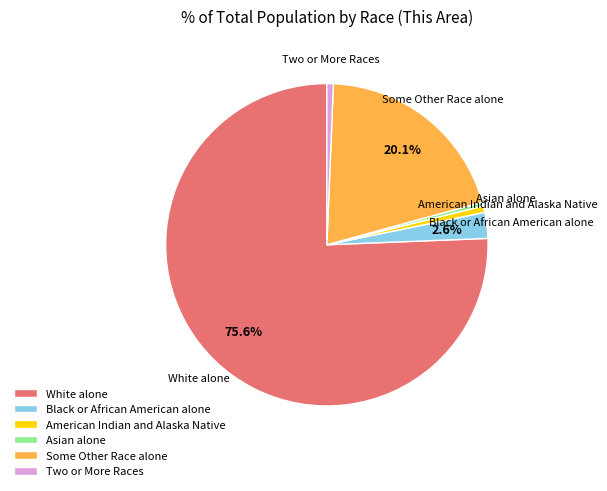

How many slices are in this pie chart?

6